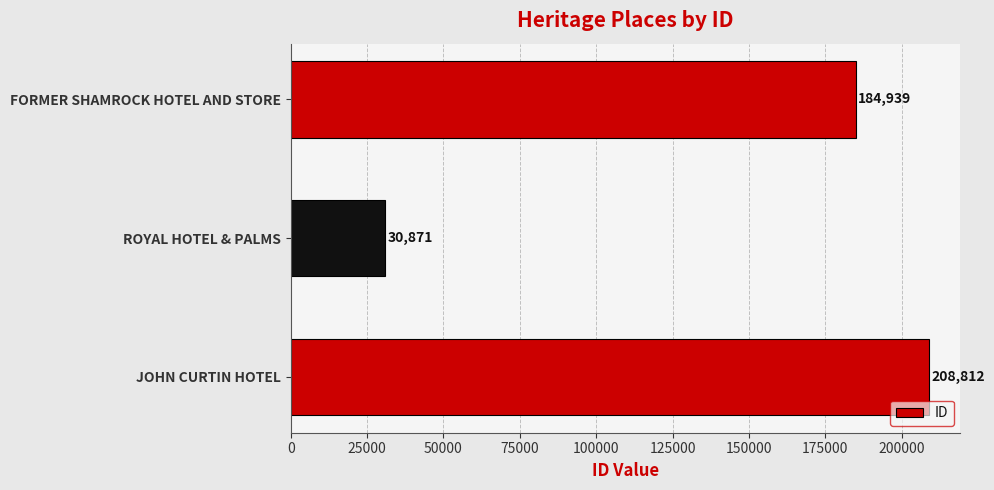

At which label is the value closest to 119841?

FORMER SHAMROCK HOTEL AND STORE